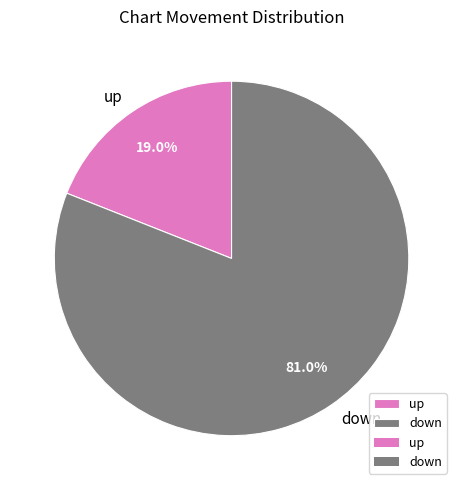

Does any single category account for the majority?

Yes